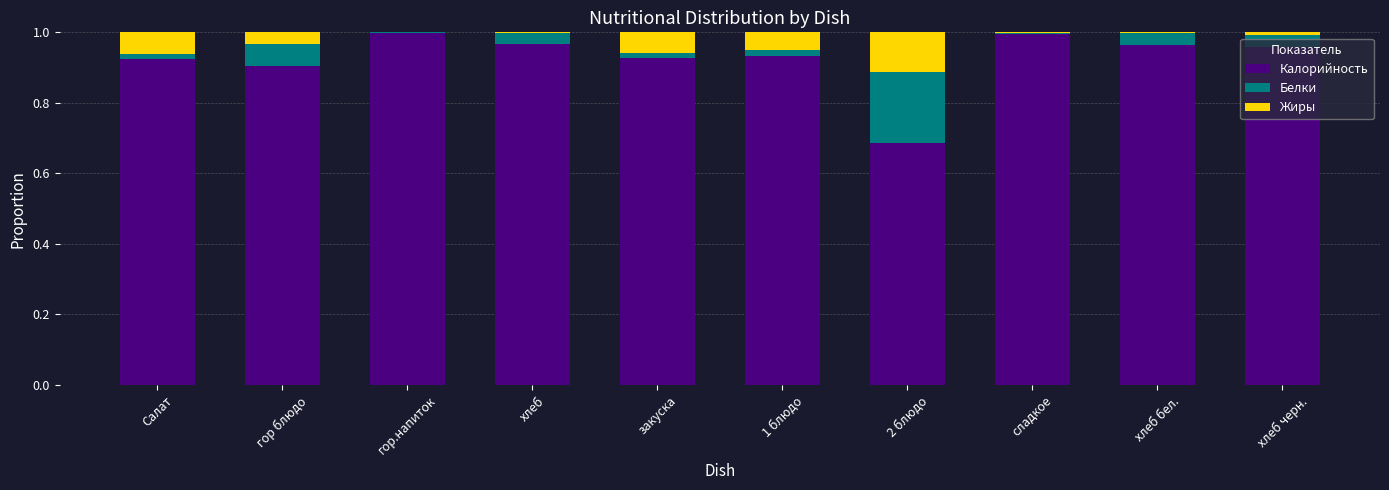

What is the sum of the Калорийность values at 1 блюдо and сладкое?

1.9